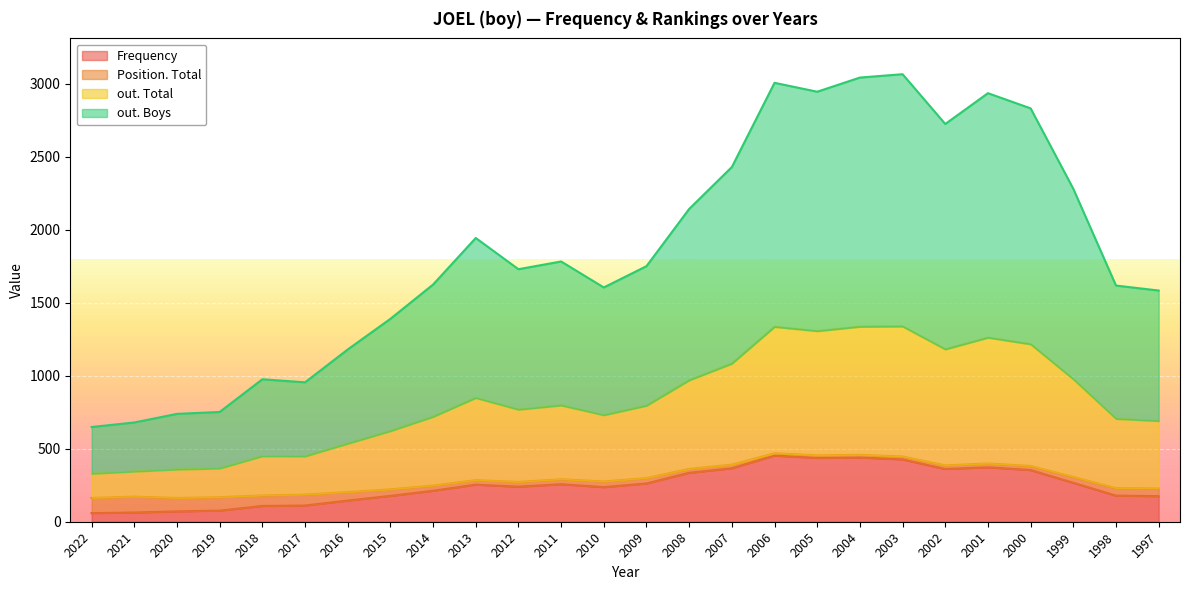

What is the maximum value for Frequency?

453